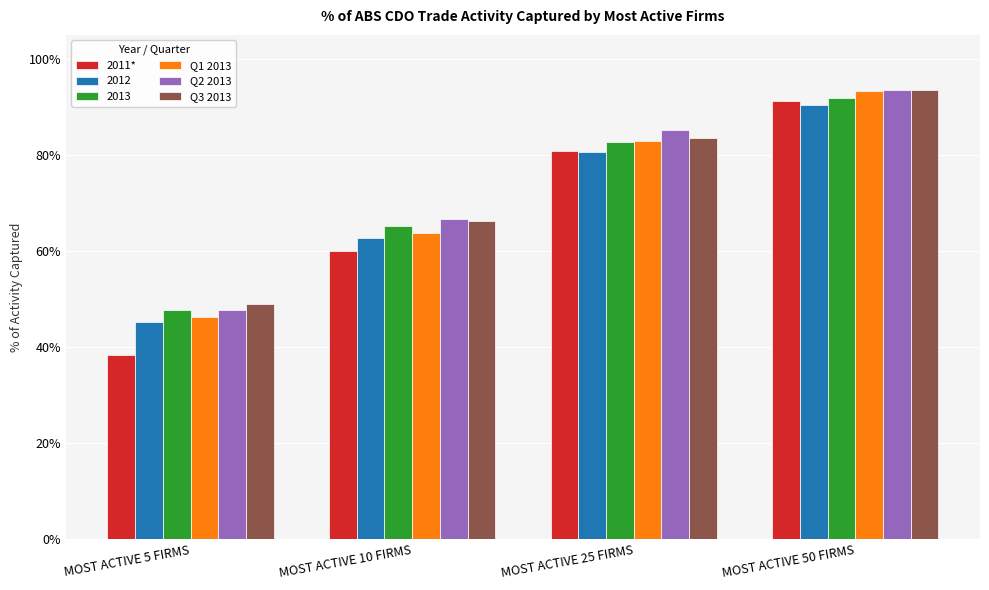

Does the chart contain any negative values?

No